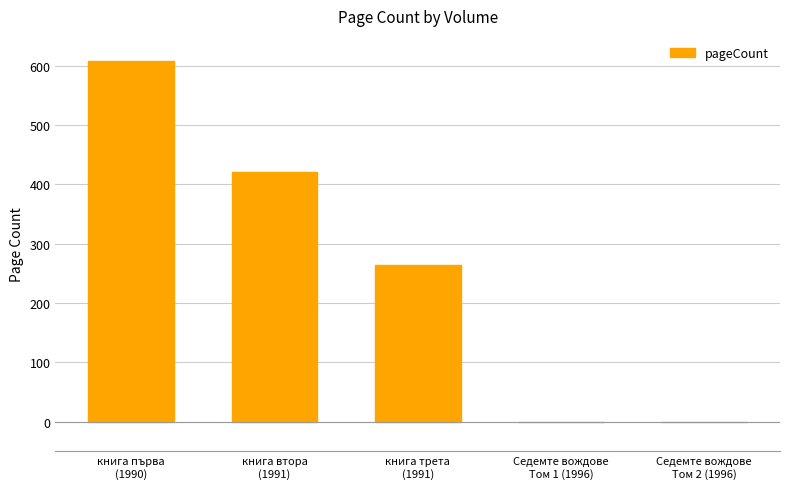

How many series are shown in this chart?

1